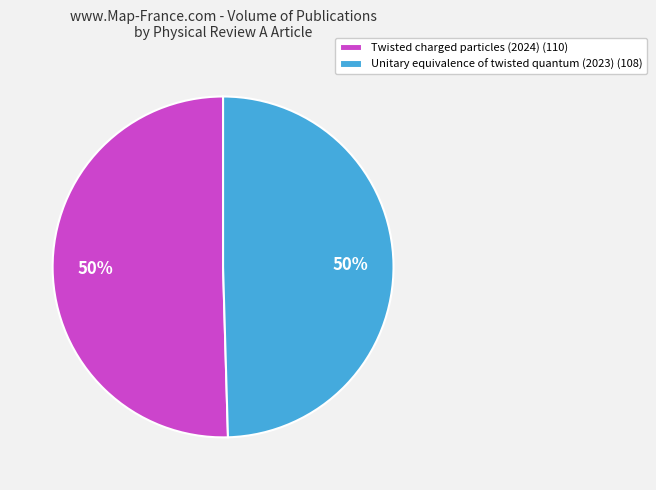

What percentage is the Unitary equivalence of twisted quantum (2023) (108) slice, to the nearest percent?

50%